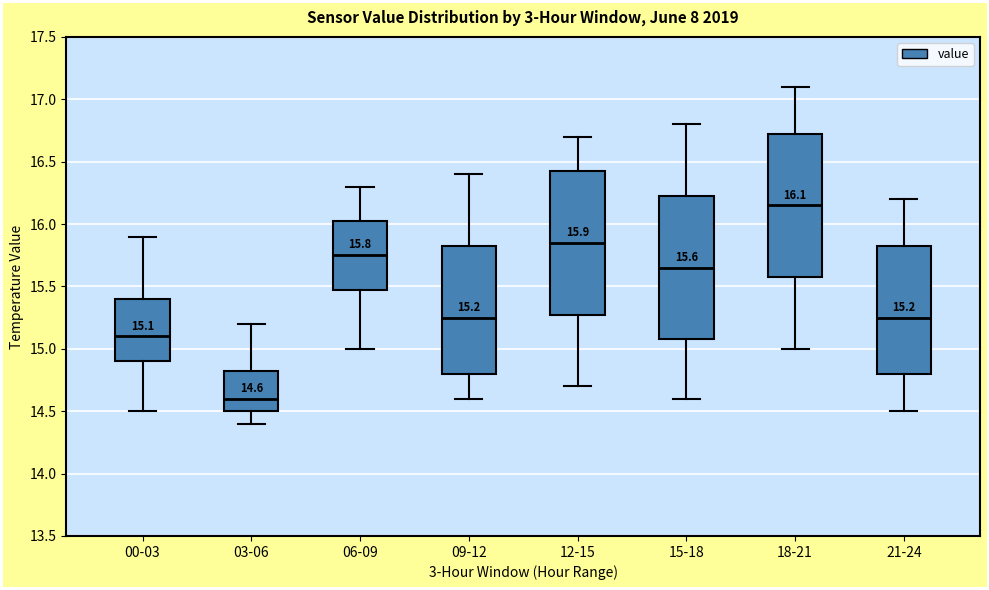

Which box has the lowest median line?

03-06